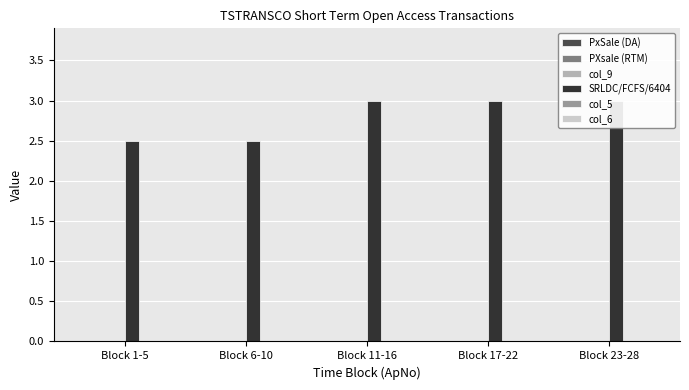

Are the bars horizontal?

No